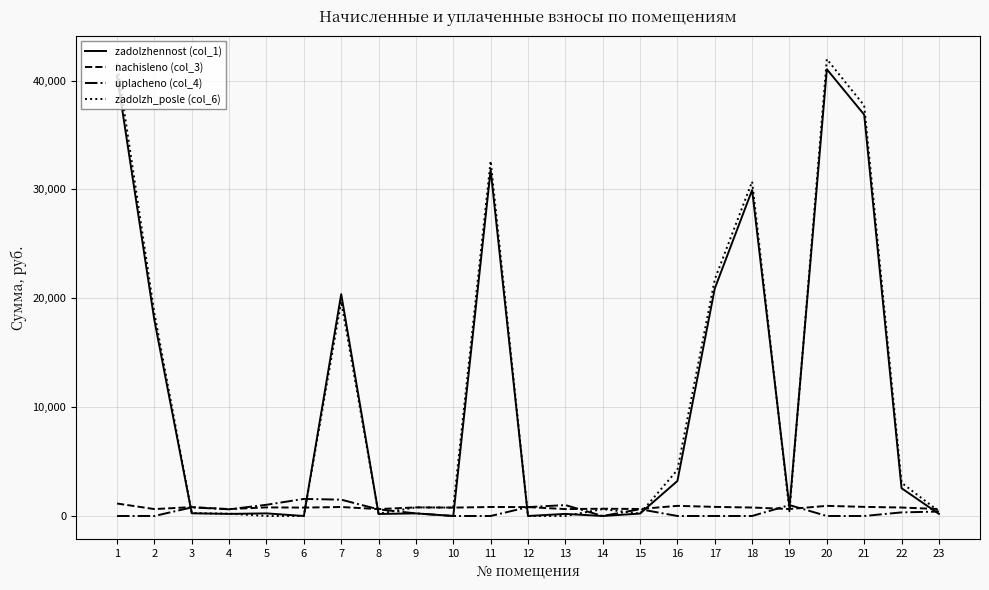

Which series has the widest spread of values?

zadolzh_posle (col_6)